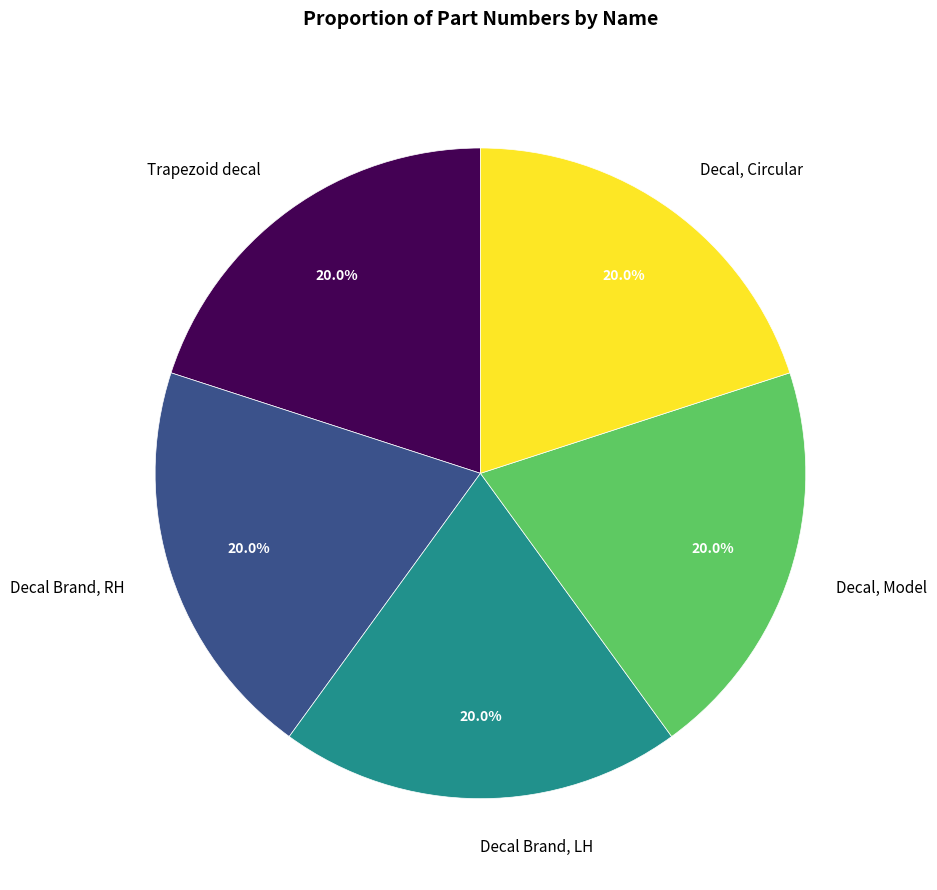

What is the ratio of the value at Trapezoid decal to the value at Decal Brand, LH?

1.0